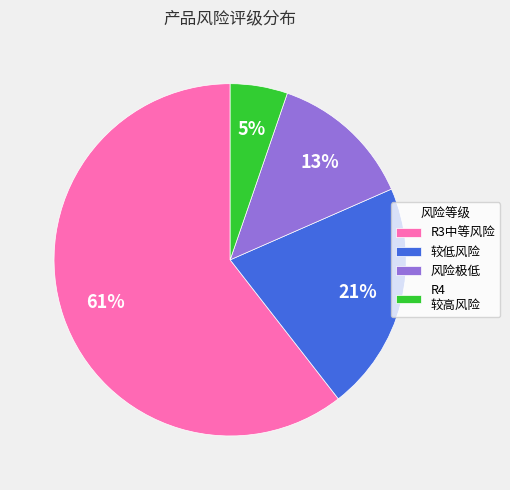

How many segments does this pie chart have?

4